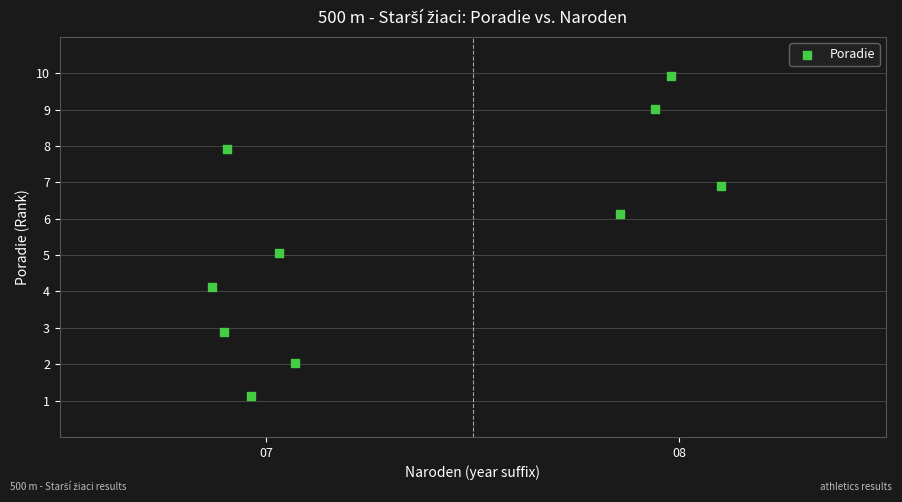

What is the average Y value?

5.5